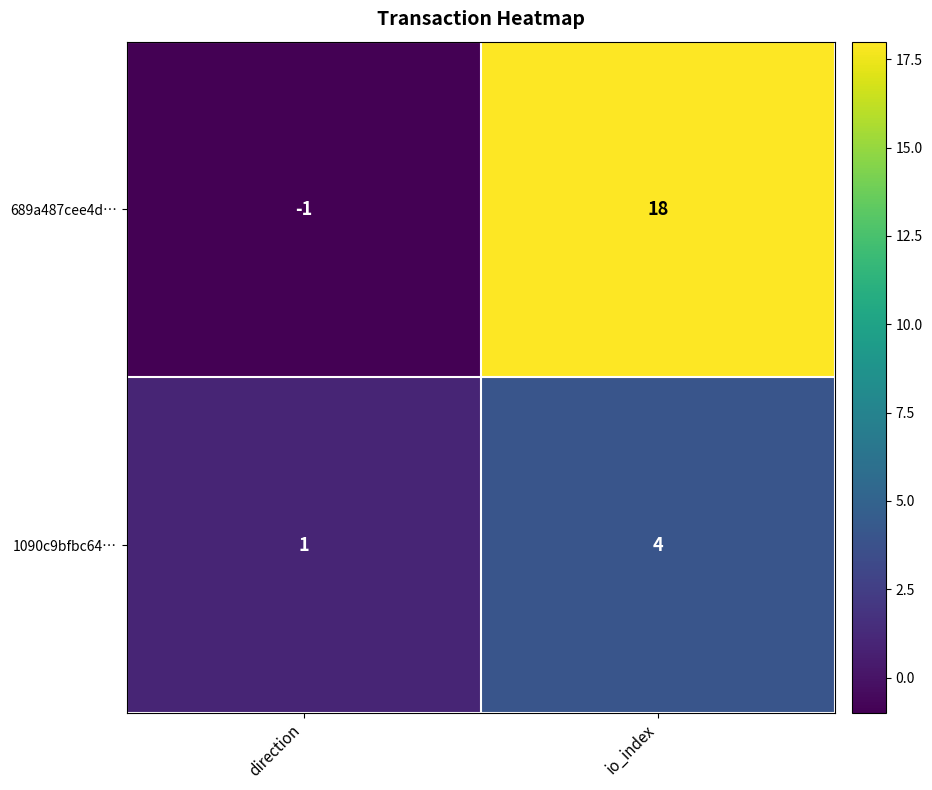

At which category does the chart reach its minimum across all series?

direction